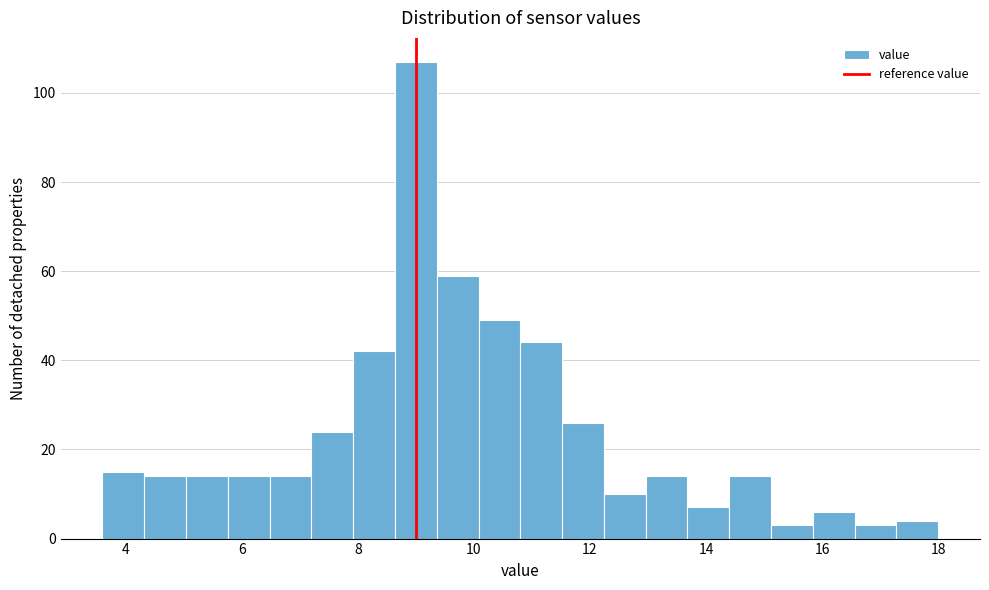

Read against the x-axis, roughly where is the centre of the tallest bar?

9.0